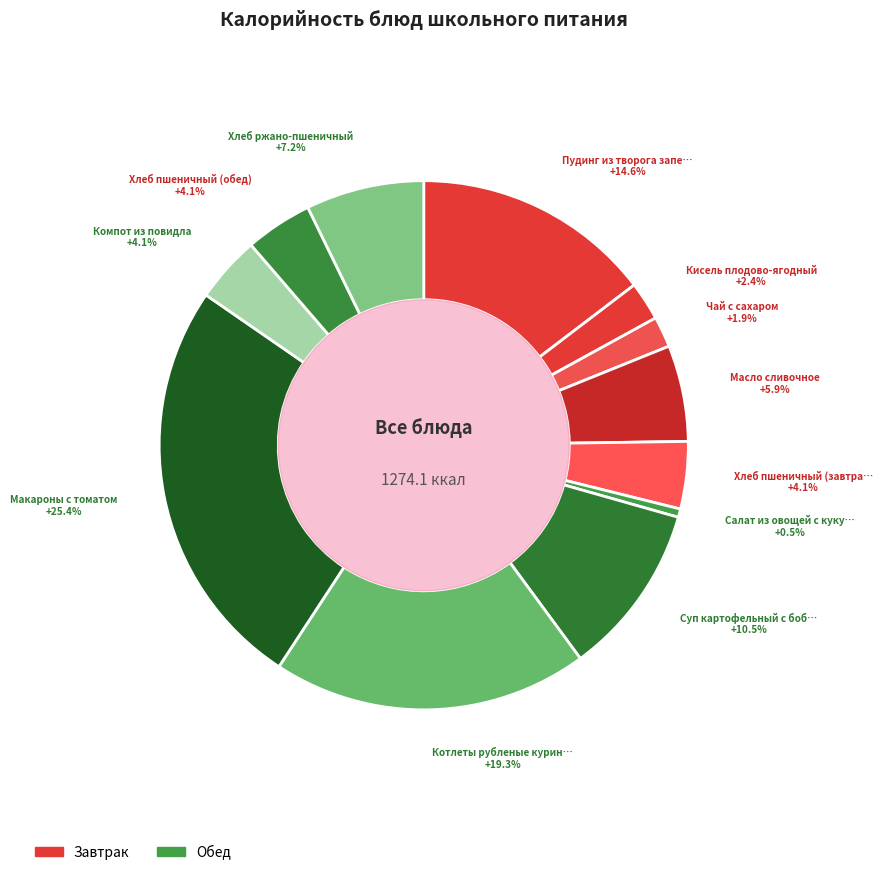

How many segments does this pie chart have?

12